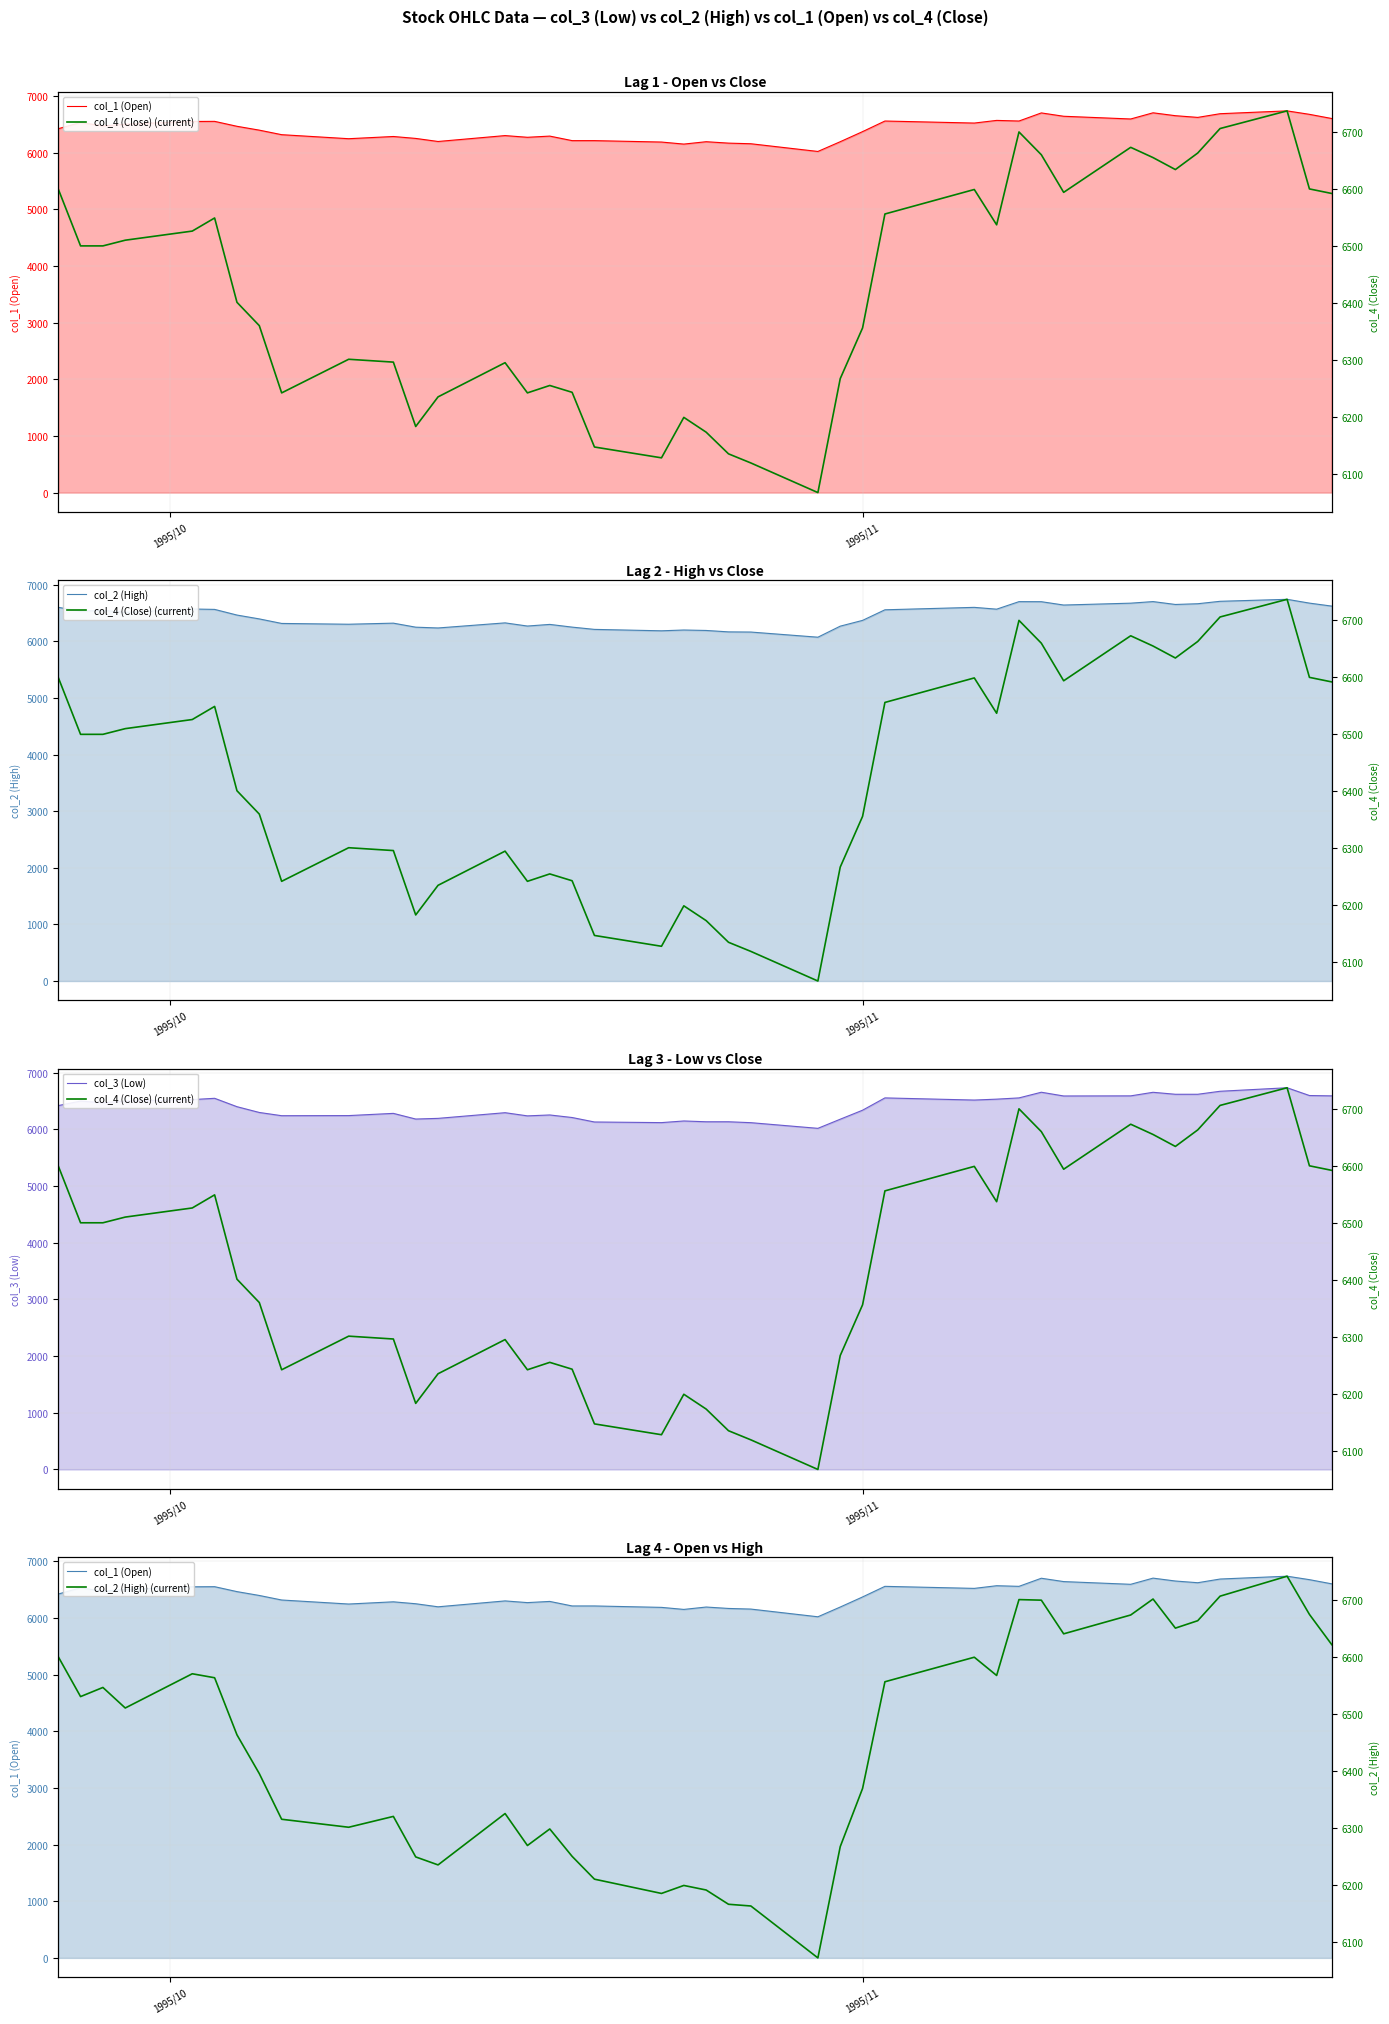

How many values in the col_4 (Close) (current) series are below 6500?

20